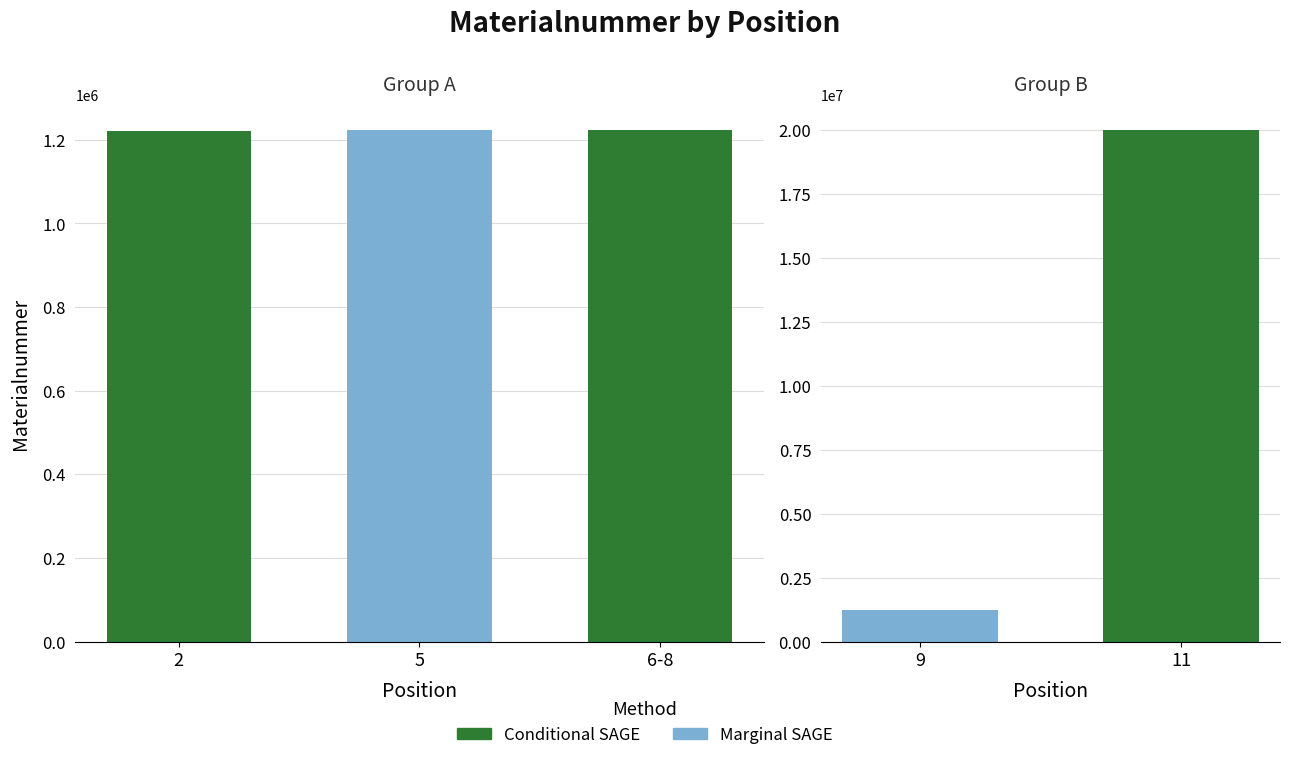

Reading left to right, transcribe all the data shown in this chart.

1221708	1223715	1223722	1220498	20011355